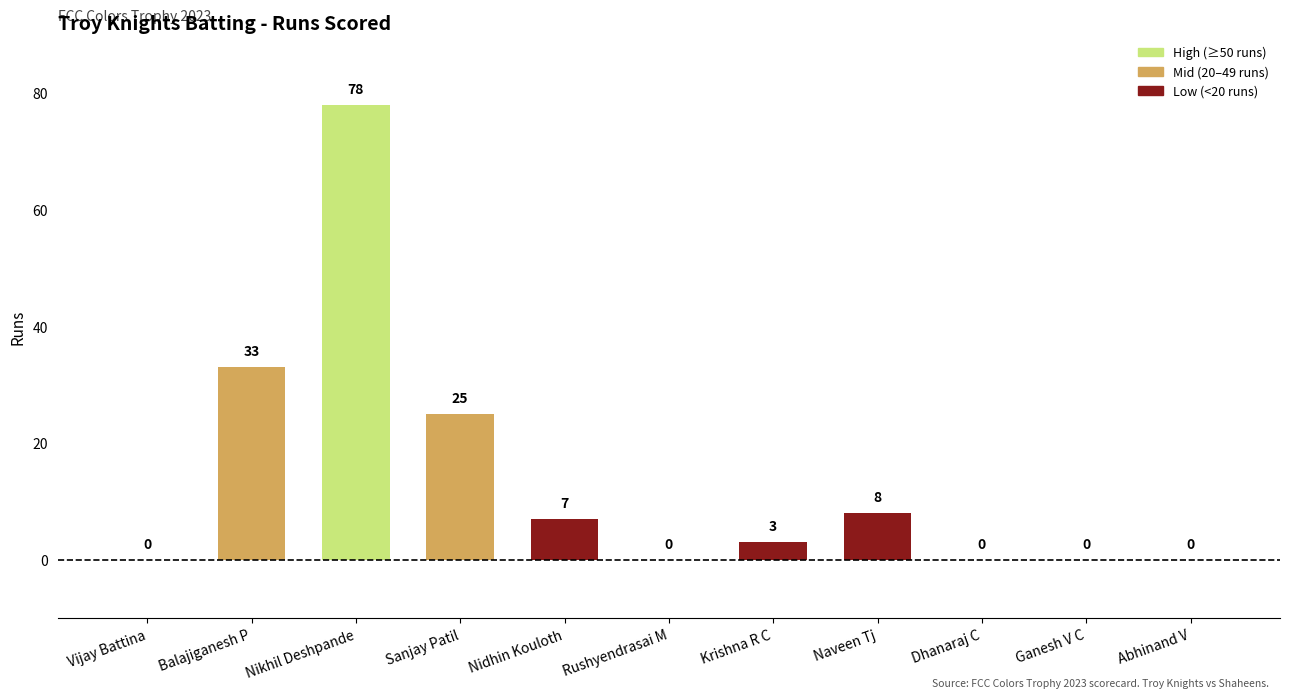

Reading right to left, transcribe all the data shown in this chart.

0	0	0	8	3	0	7	25	78	33	0